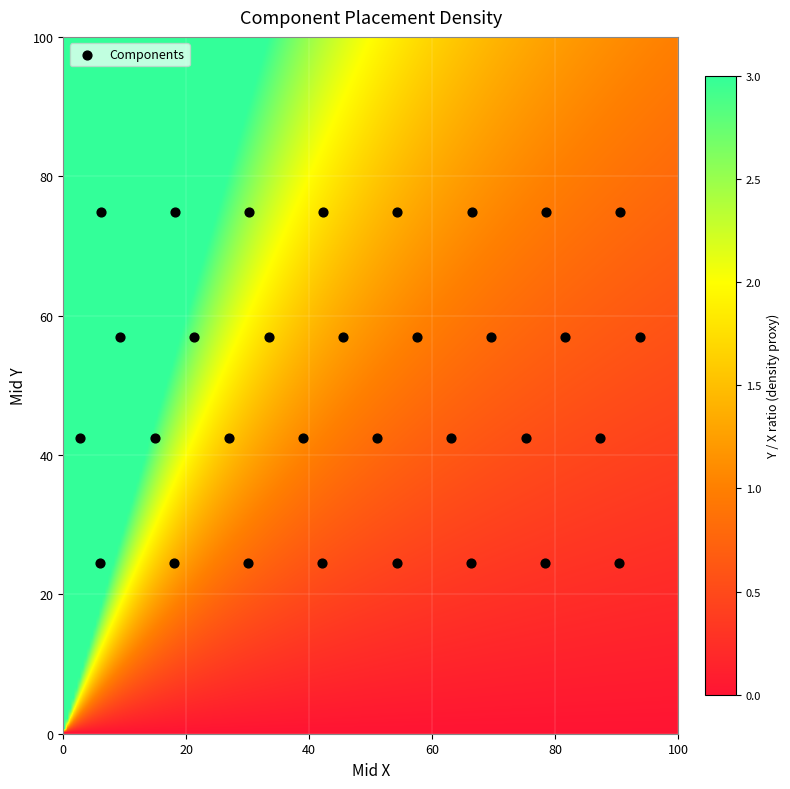

What is the range of X values (max minus min)?

90.9